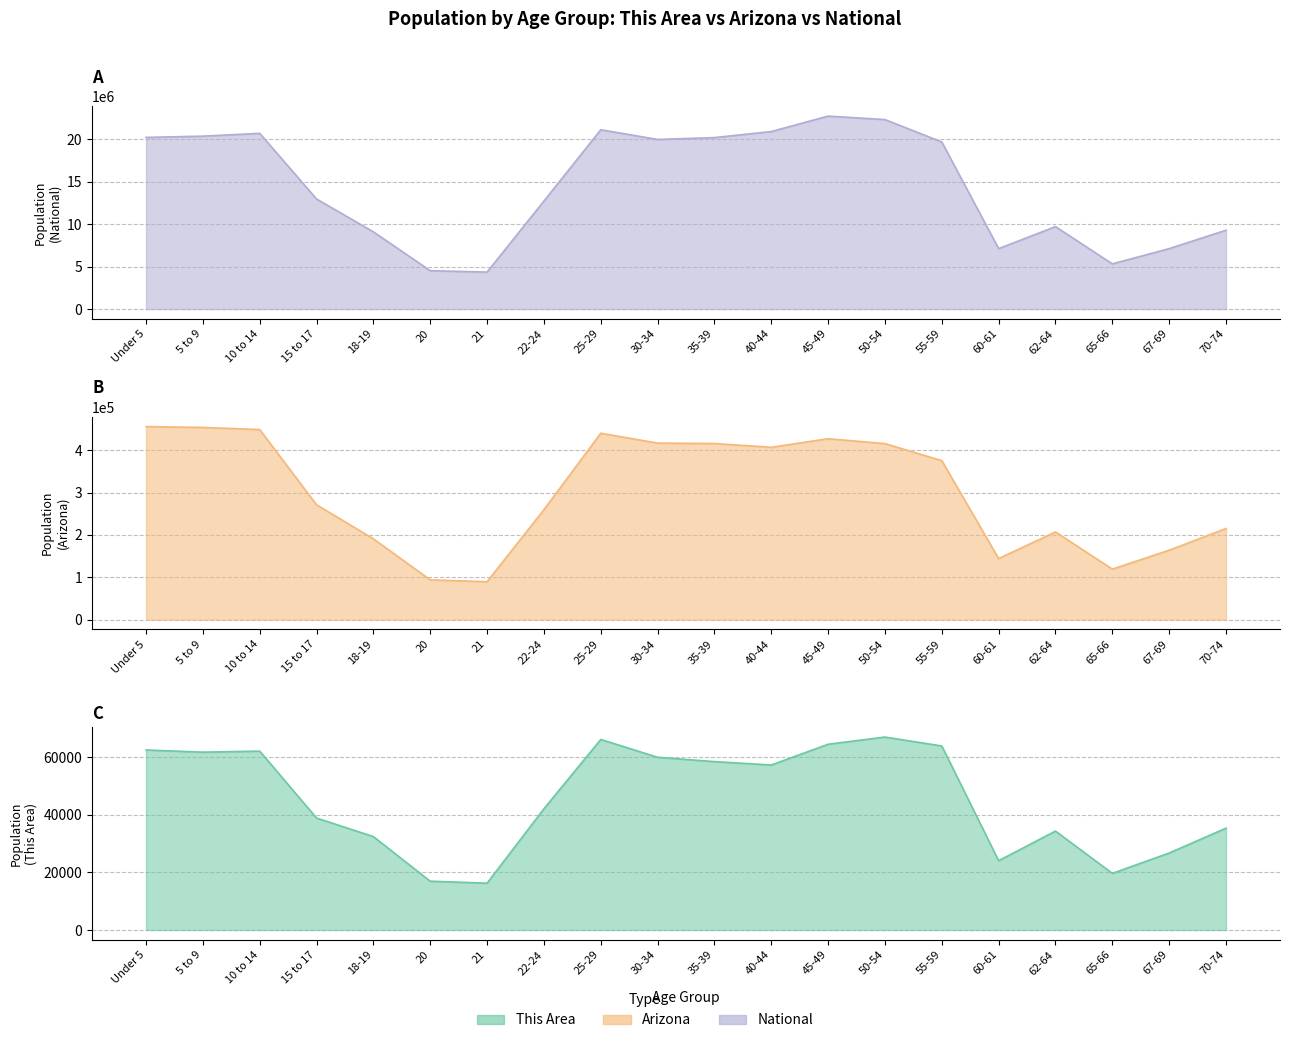

How many interior local peaks does the National series have?

4